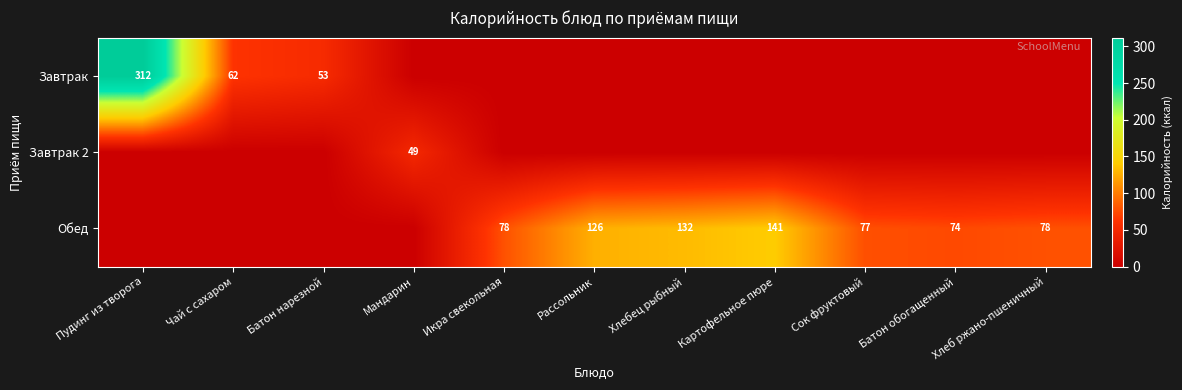

True or false: Обед has a value of 141 at Картофельное пюре.

True